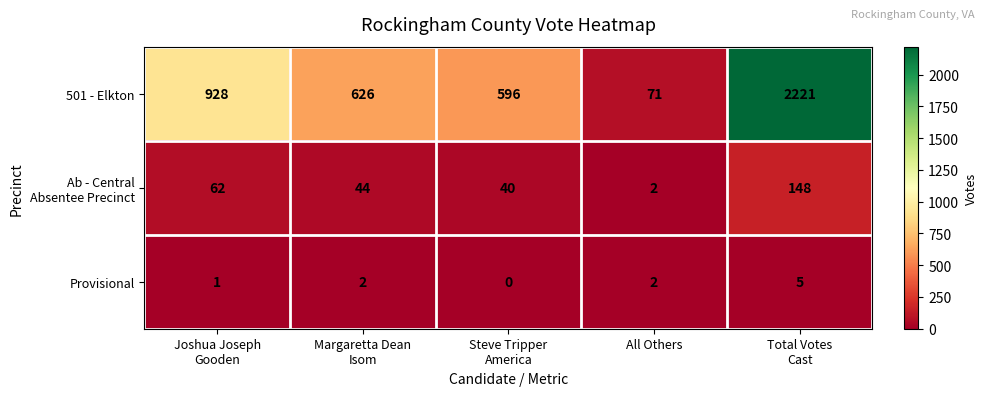

What is the greatest value displayed?

2221